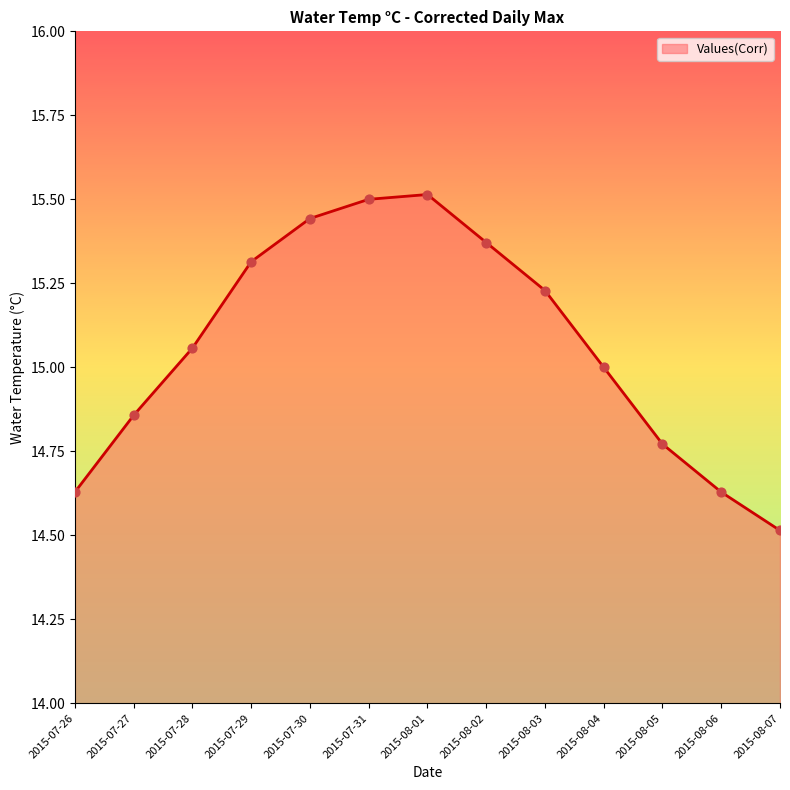

What is the change in value from 2015-07-30 to 2015-08-07?

-0.9